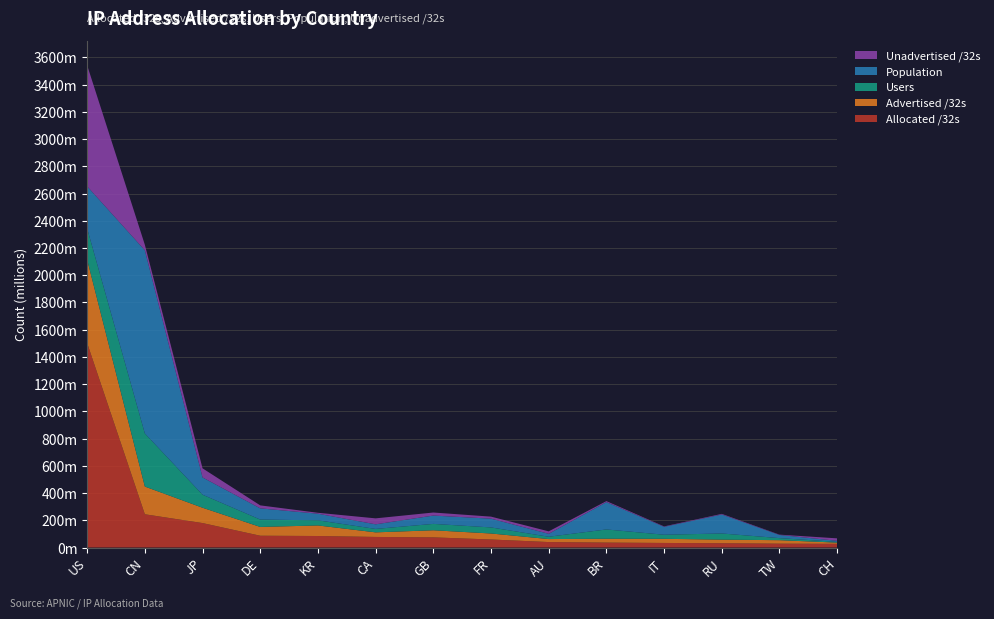

Reading right to left, transcribe all the data shown in this chart.

Allocated /32s: CH=26940392	TW=28152832	RU=31300616	IT=33480640	BR=36046336	AU=40000256	FR=58931136	GB=74467096	CA=77595136	KR=84457984	DE=86488056	JP=179497216	CN=244169216	US=1501808384
Advertised /32s: CH=8921609	TW=25632768	RU=26668512	IT=30332160	BR=28465536	AU=21962720	FR=44023808	GB=52174912	CA=33727360	KR=77534368	DE=64666368	JP=112656021	CN=203600128	US=612573504
Users: CH=5753880	TW=15167189	RU=45067905	IT=30039560	BR=68202264	AU=17190397	FR=44582023	GB=46792209	CA=25241948	KR=37576211	DE=54234202	JP=95802562	CN=390191289	US=229380017
Population: CH=7621034	TW=23015462	RU=139529118	IT=58103599	BR=200594895	AU=21461170	FR=64331924	GB=61246348	CA=33700866	KR=48610881	DE=82297728	JP=126890811	CN=1345487204	US=309554679
Unadvertised /32s: CH=18018783	TW=2520064	RU=4632104	IT=3148480	BR=7580800	AU=18037536	FR=14907328	GB=22292184	CA=43867776	KR=6923616	DE=21821688	JP=66841195	CN=40569088	US=889234880